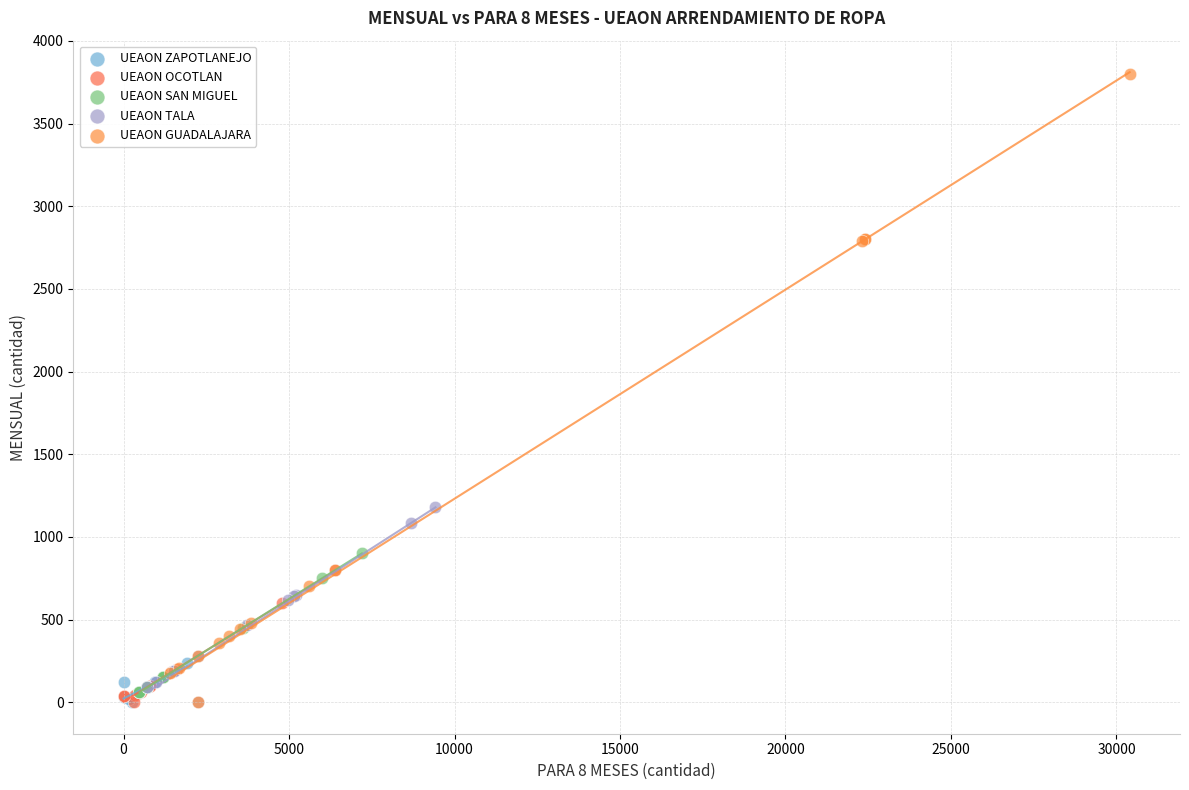

Which series contains the highest Y value?

UEAON GUADALAJARA